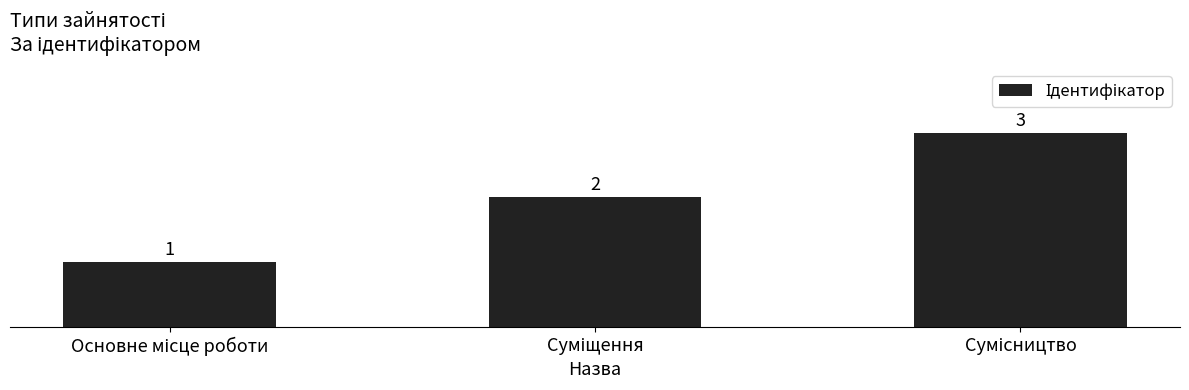

What is the value of the 2nd bar from the left?

2